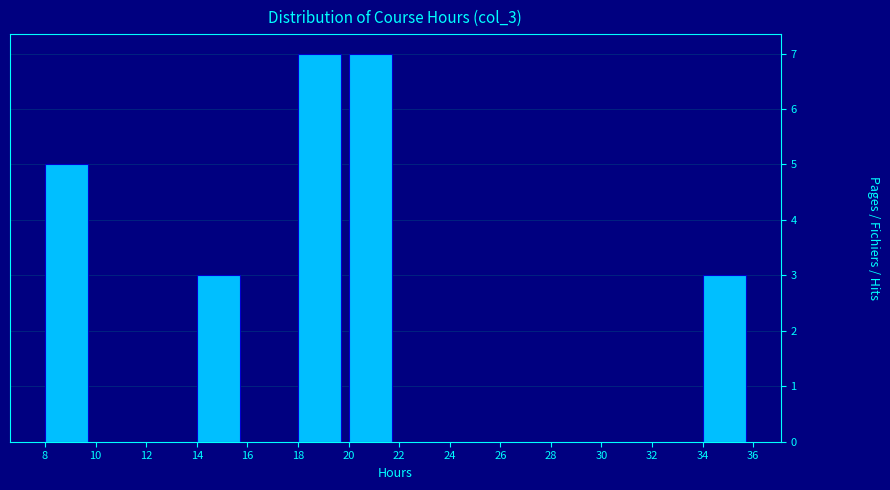

Reading left to right, list every bar in this chart as the range it spans on the x-axis followed by its height. The values are not printed on the chart, so give them approximately, as read against the axis.

8 to 10: 5
10 to 12: 0
12 to 14: 0
14 to 16: 3
16 to 18: 0
18 to 20: 7
20 to 22: 7
22 to 24: 0
24 to 26: 0
26 to 28: 0
28 to 30: 0
30 to 32: 0
32 to 34: 0
34 to 36: 3